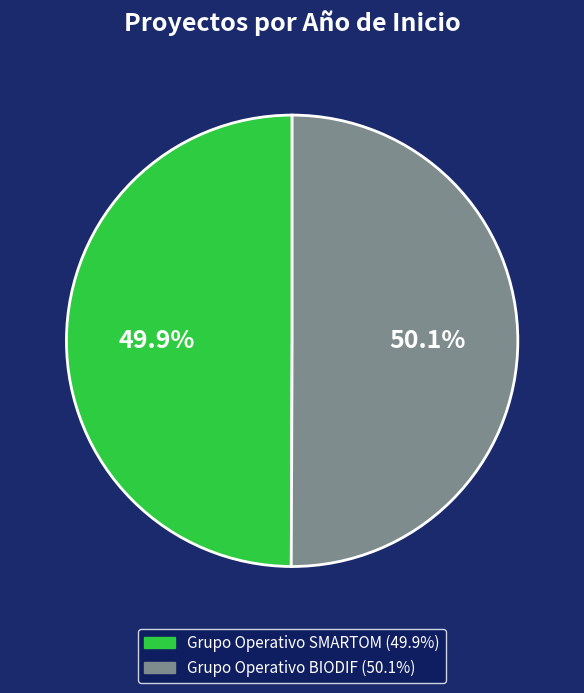

Is it true that Grupo Operativo BIODIF is 50% of the pie?

True